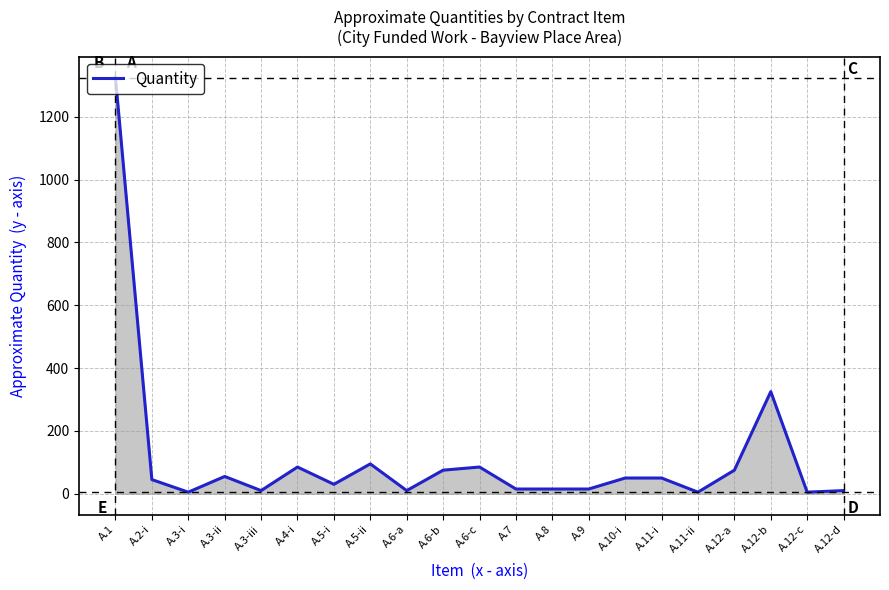

How many lines are shown in the chart?

1